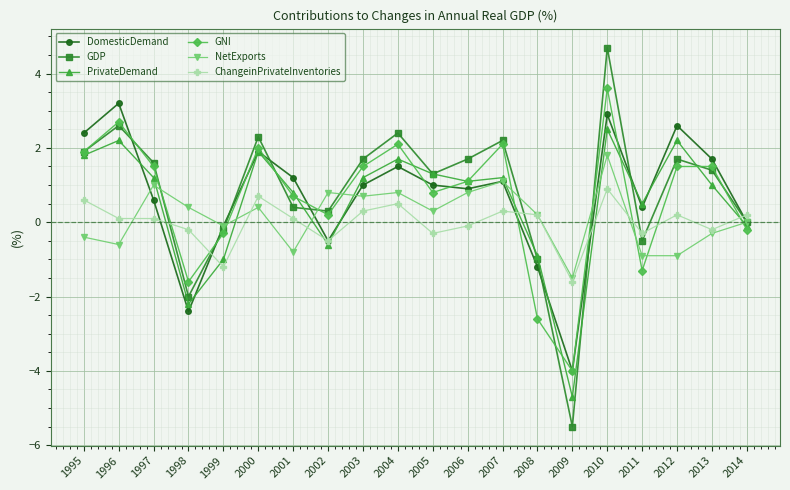

Which series has the largest total across all categories?

GDP